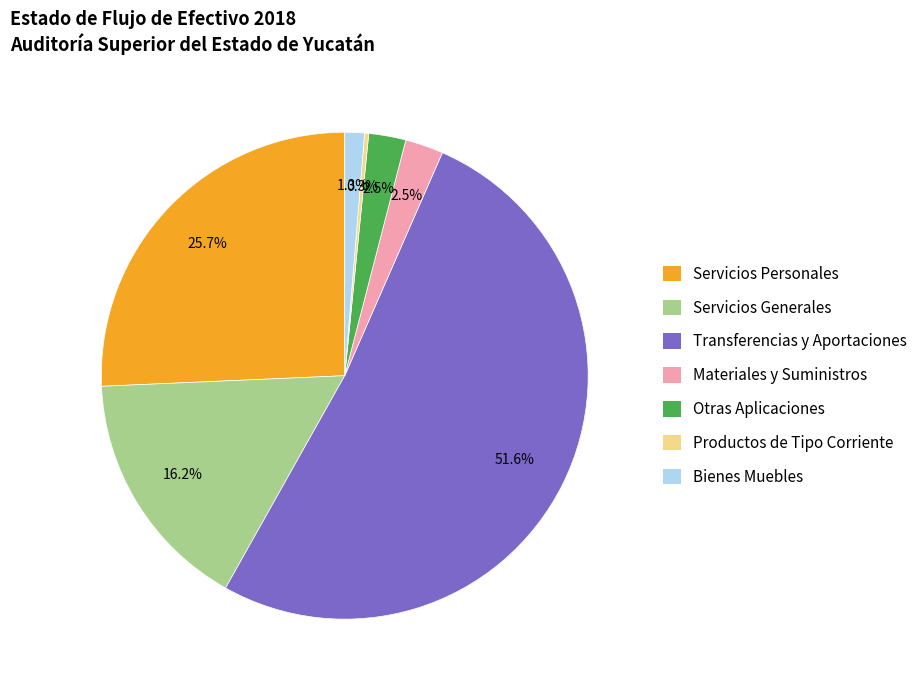

What is the largest slice in the pie chart?

Transferencias y Aportaciones